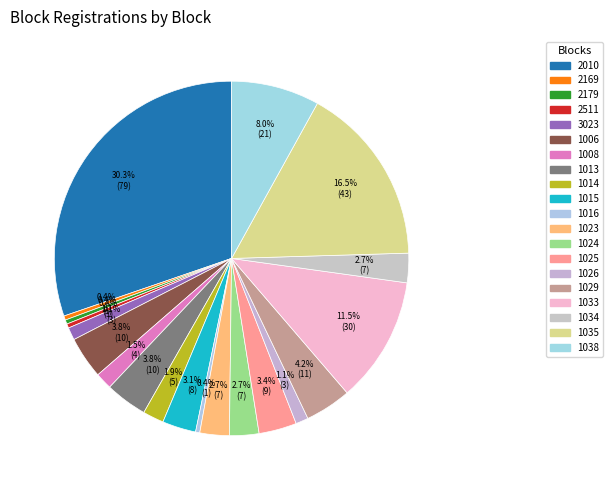

What percentage is the 1008 slice, to the nearest percent?

2%